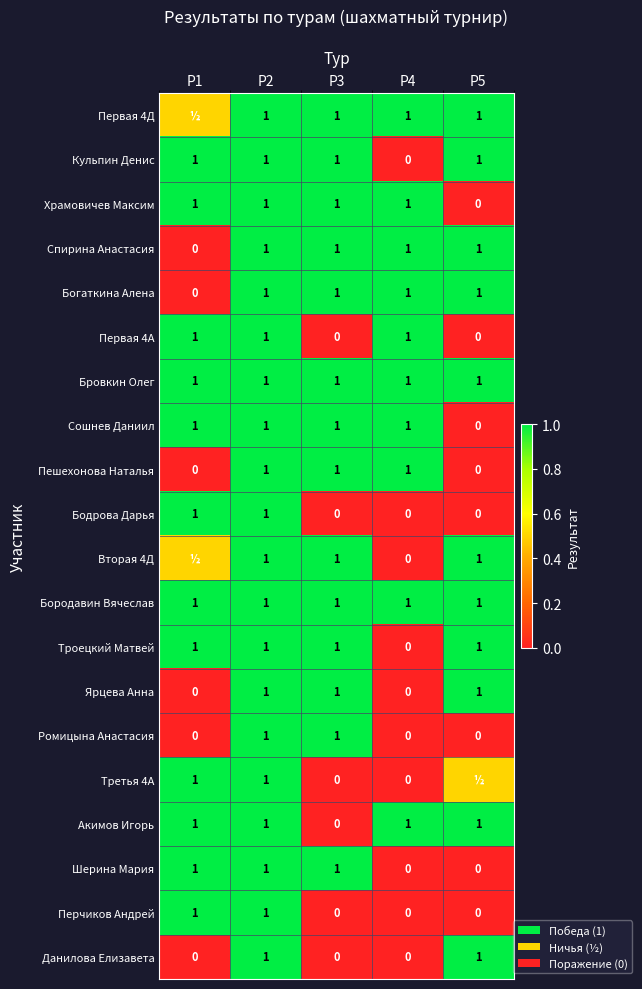

Is it true that Ярцева Анна equals 1.8 at Р2?

False